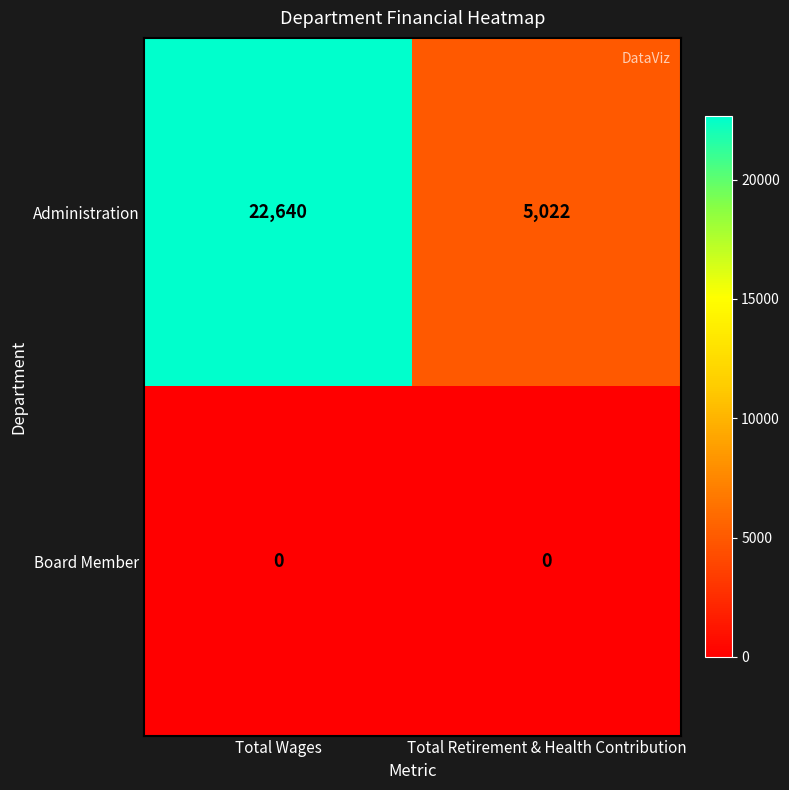

Reading left to right, extract all data points from this chart.

Administration: Total Wages=22640	Total Retirement & Health Contribution=5022
Board Member: Total Wages=0	Total Retirement & Health Contribution=0